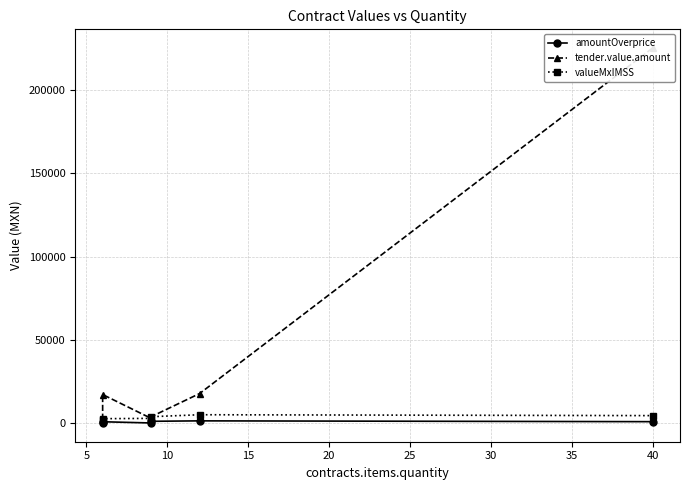

Reading left to right, what are all the values shown in this chart?

amountOverprice: -137.2	534.8	-205.8	802.2	1069.6	582.4
tender.value.amount: 1705.2	16912.8	2557.8	3565.8	17539.2	225504.0
valueMxIMSS: 1705.2	2377.2	2557.8	3565.8	4754.4	4222.4